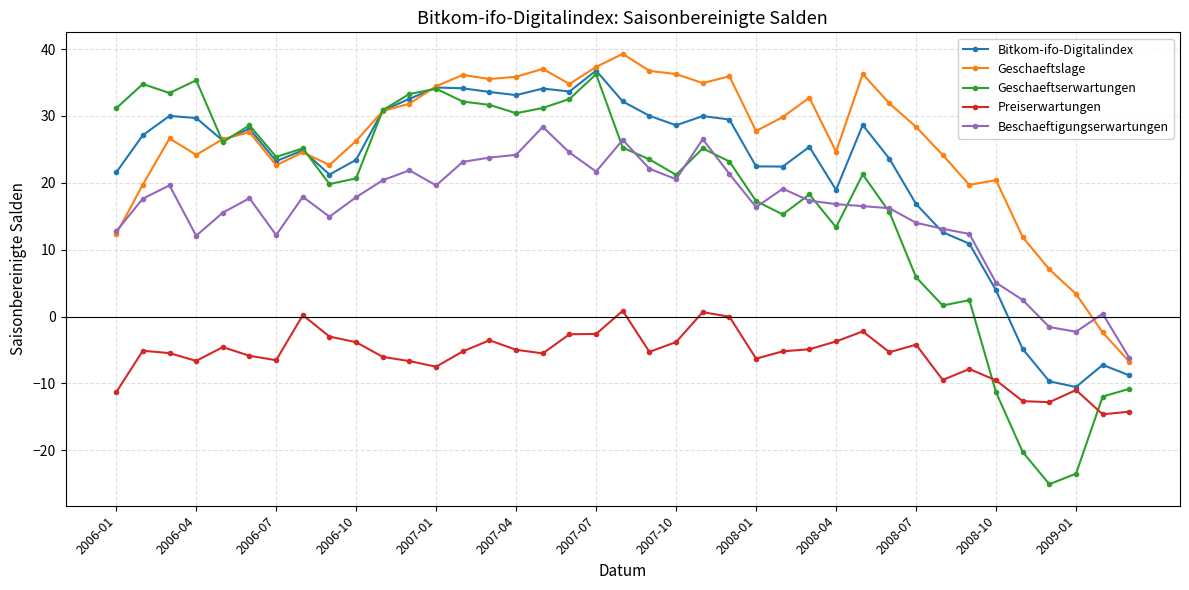

True or false: Bitkom-ifo-Digitalindex has more than 1 interior local peaks.

True